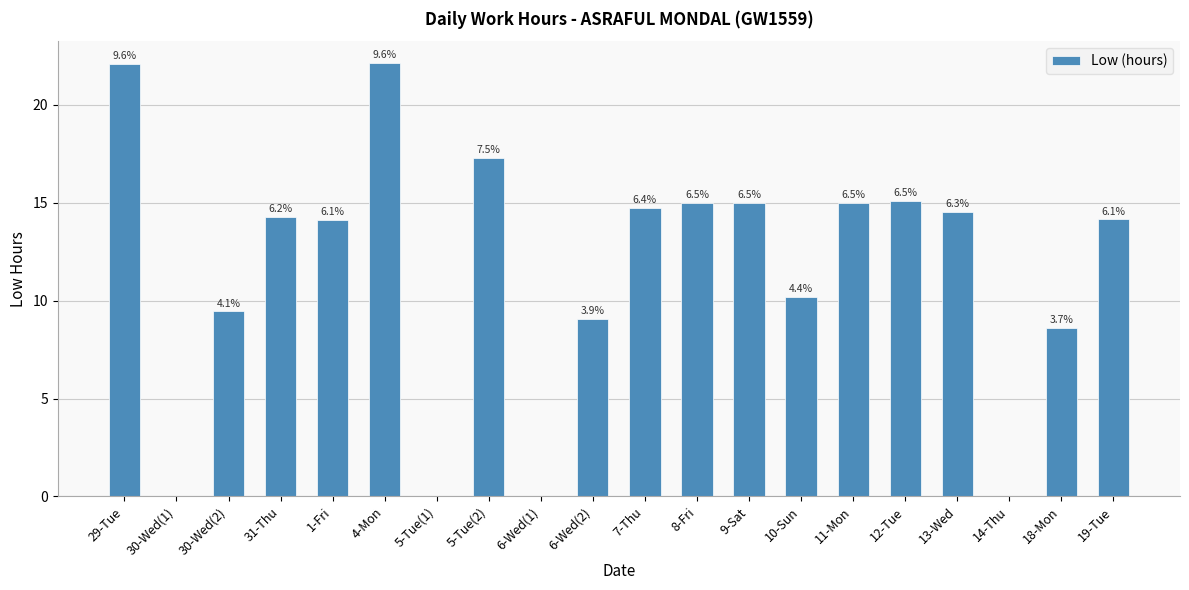

Reading left to right, transcribe all the data shown in this chart.

29-Tue=22.1	30-Wed(1)=0.0	30-Wed(2)=9.4	31-Thu=14.3	1-Fri=14.1	4-Mon=22.1	5-Tue(1)=0.0	5-Tue(2)=17.3	6-Wed(1)=0.0	6-Wed(2)=9.1	7-Thu=14.7	8-Fri=15.0	9-Sat=15.0	10-Sun=10.2	11-Mon=15.0	12-Tue=15.1	13-Wed=14.6	14-Thu=0.0	18-Mon=8.6	19-Tue=14.2